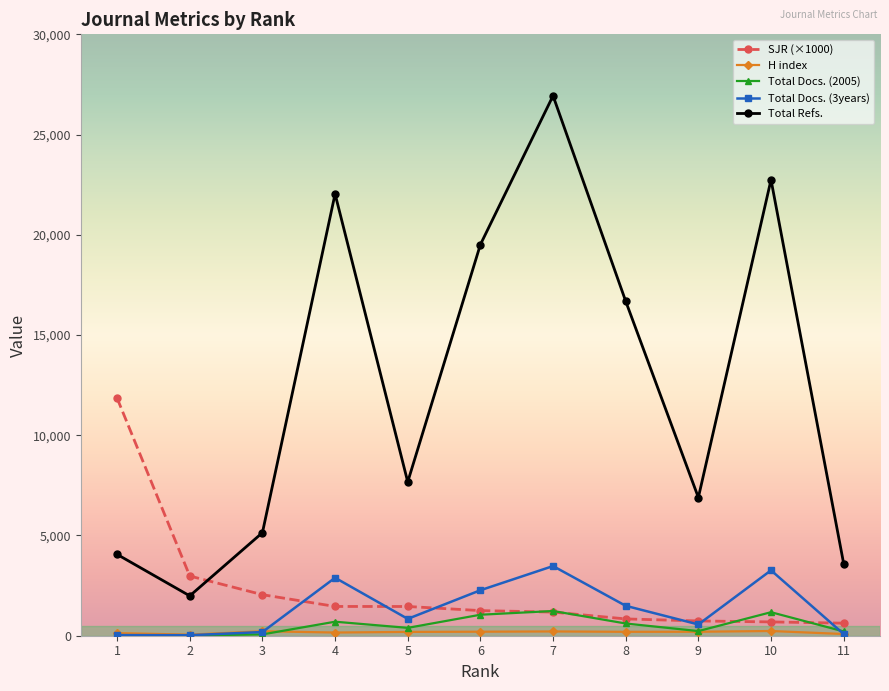

What is the greatest value displayed?

26935.0